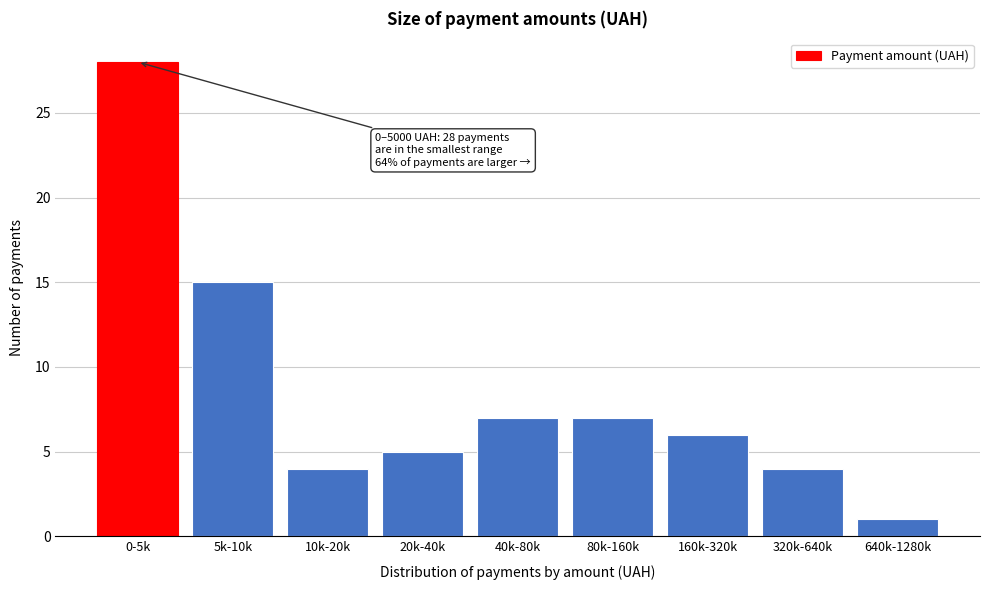

Reading left to right, transcribe all the data shown in this chart.

28	15	4	5	7	7	6	4	1